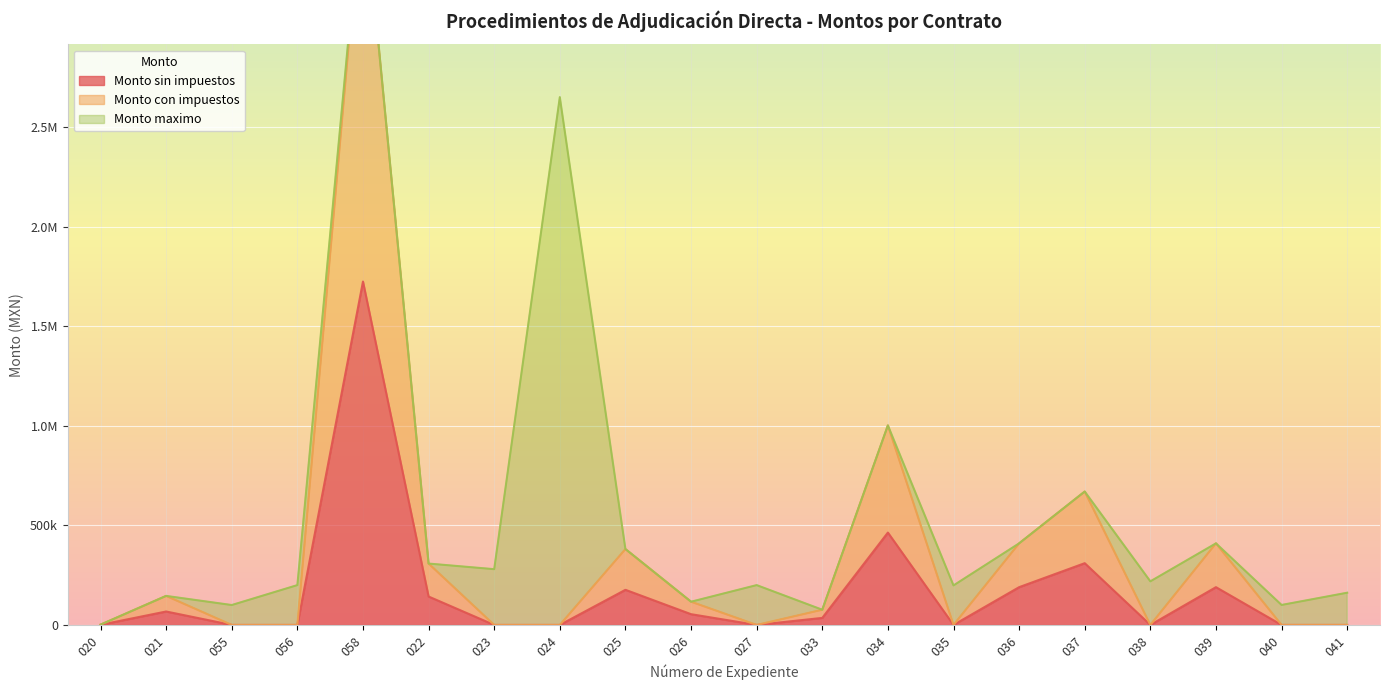

Where is Monto sin impuestos nearest to the value 862068?

034